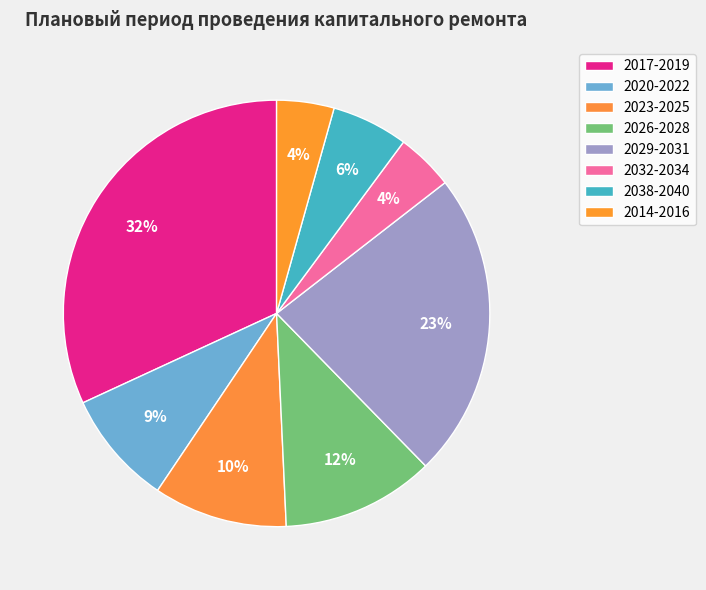

How many slices are in this pie chart?

8